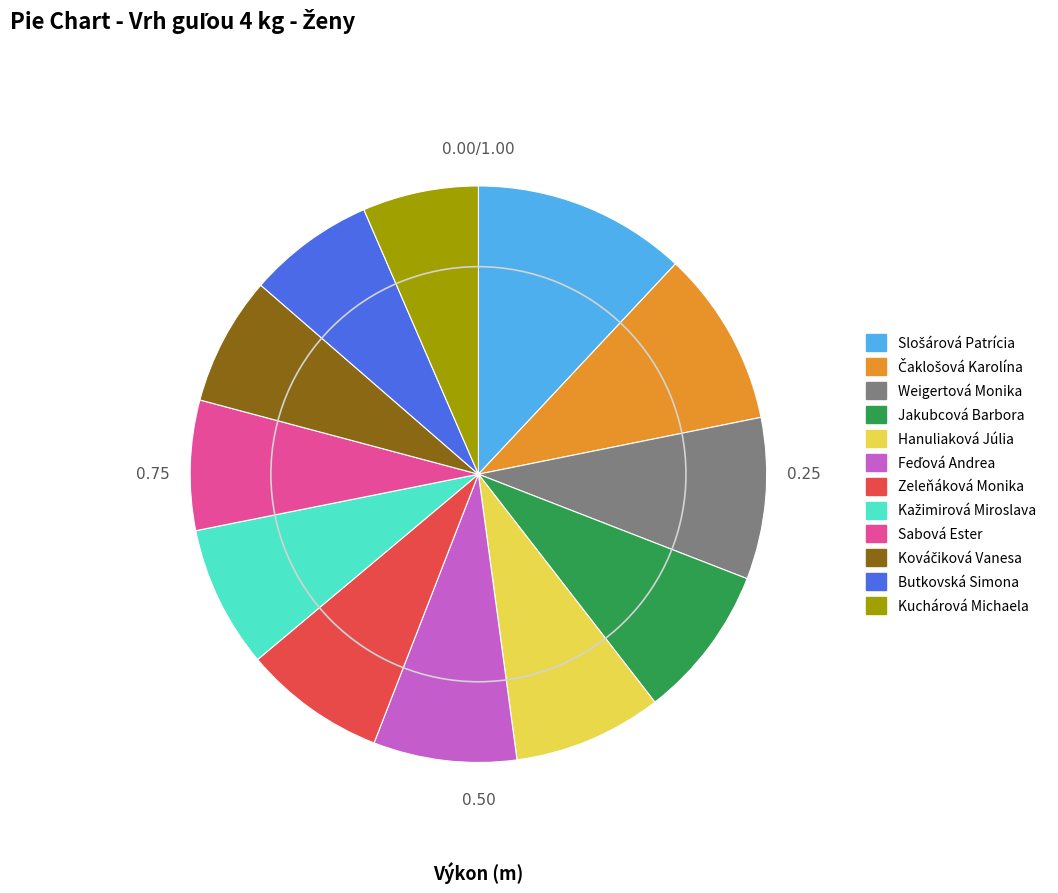

How many segments does this pie chart have?

12